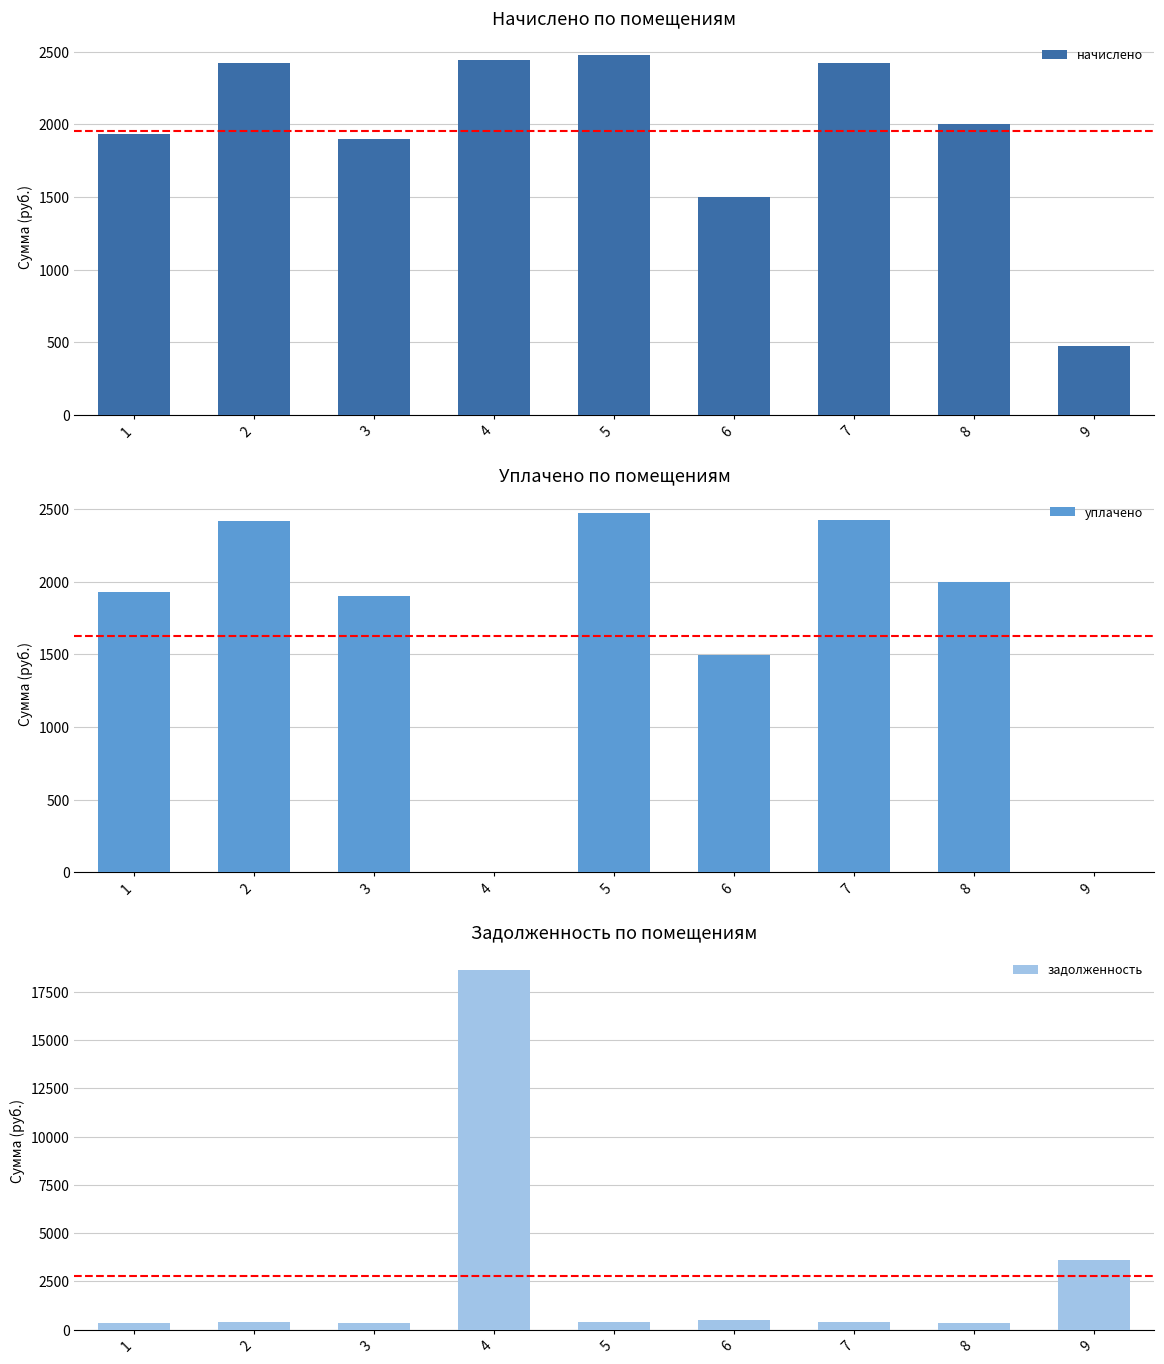

Which series has the widest spread of values?

задолженность